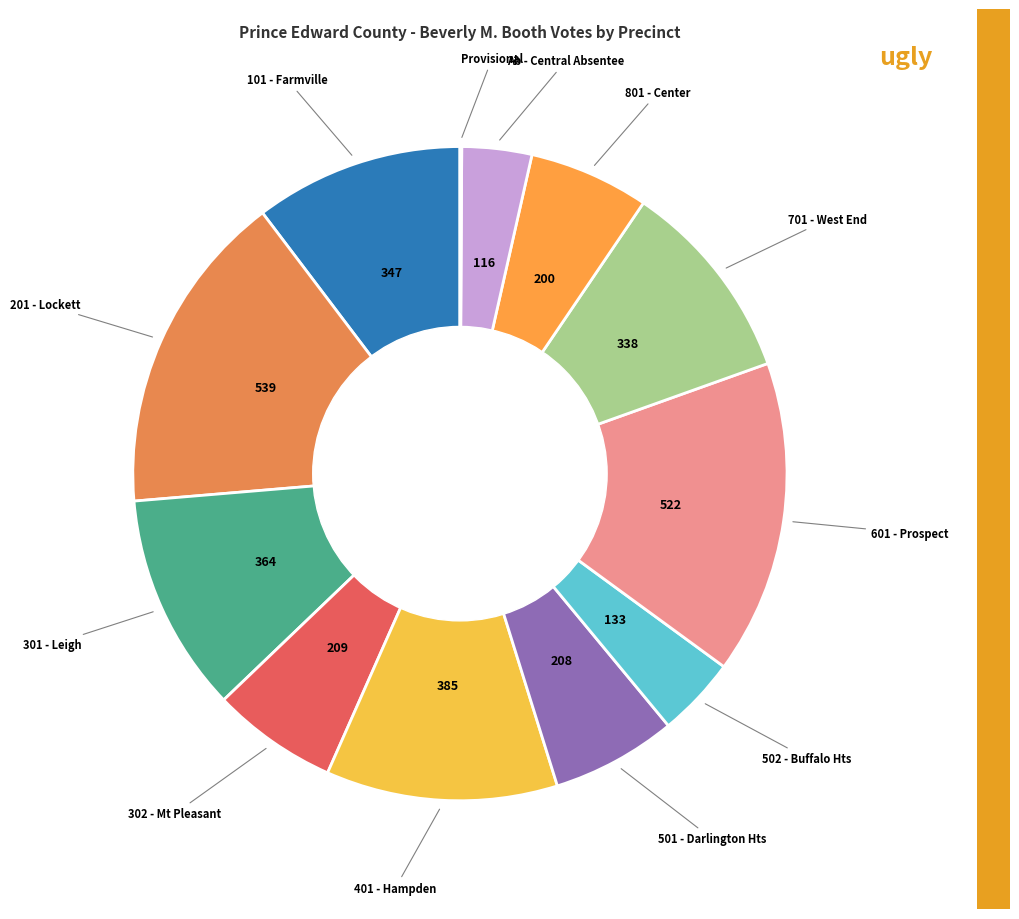

Count the number of slices in the pie.

12